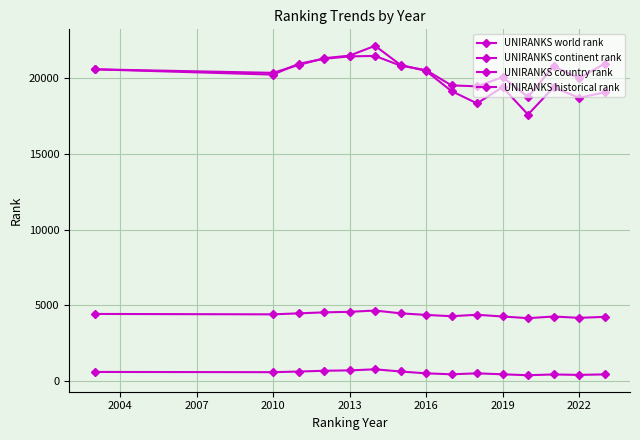

How many distinct data groups are displayed?

4